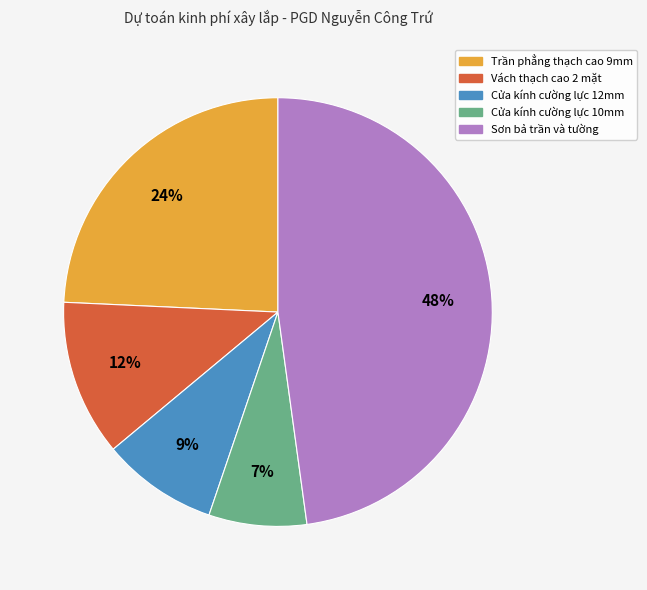

Which has a higher value, Cửa kính cường lực 12mm or Trần phẳng thạch cao 9mm?

Trần phẳng thạch cao 9mm